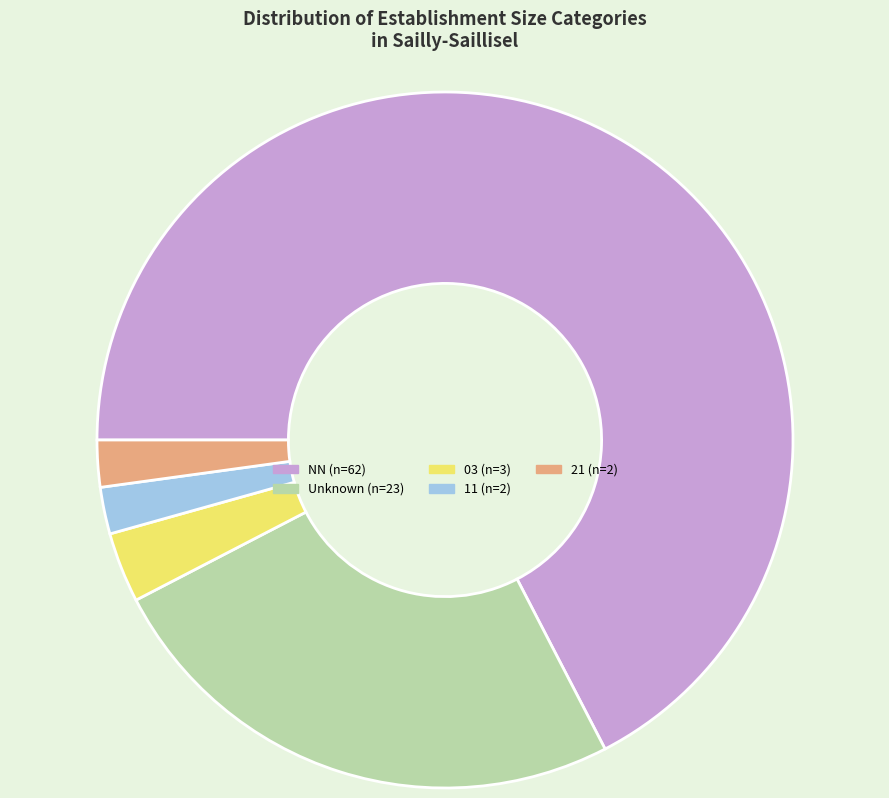

How many slices are in this pie chart?

5